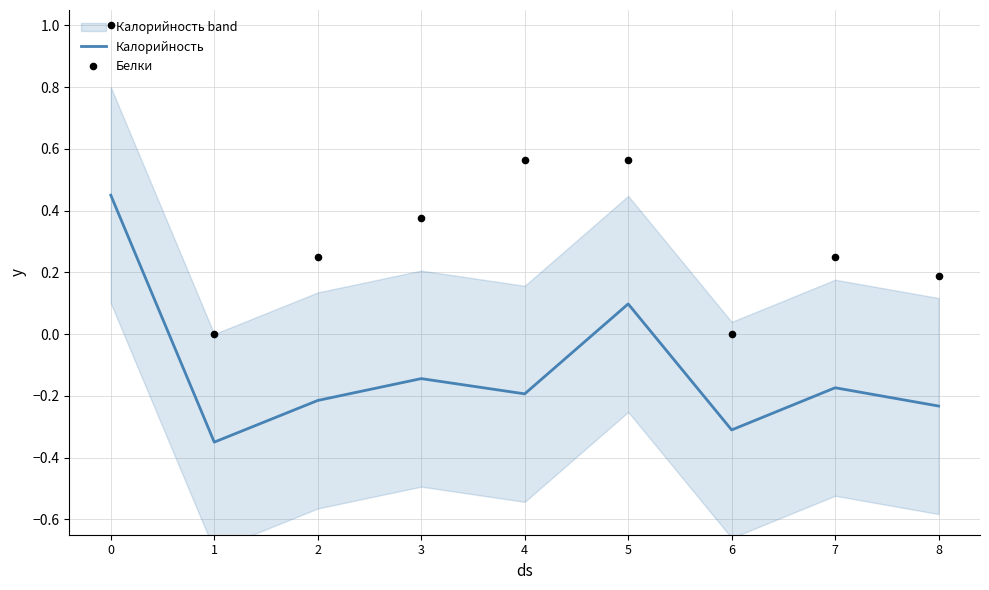

What are all the series names shown in the legend?

Калорийность, Белки